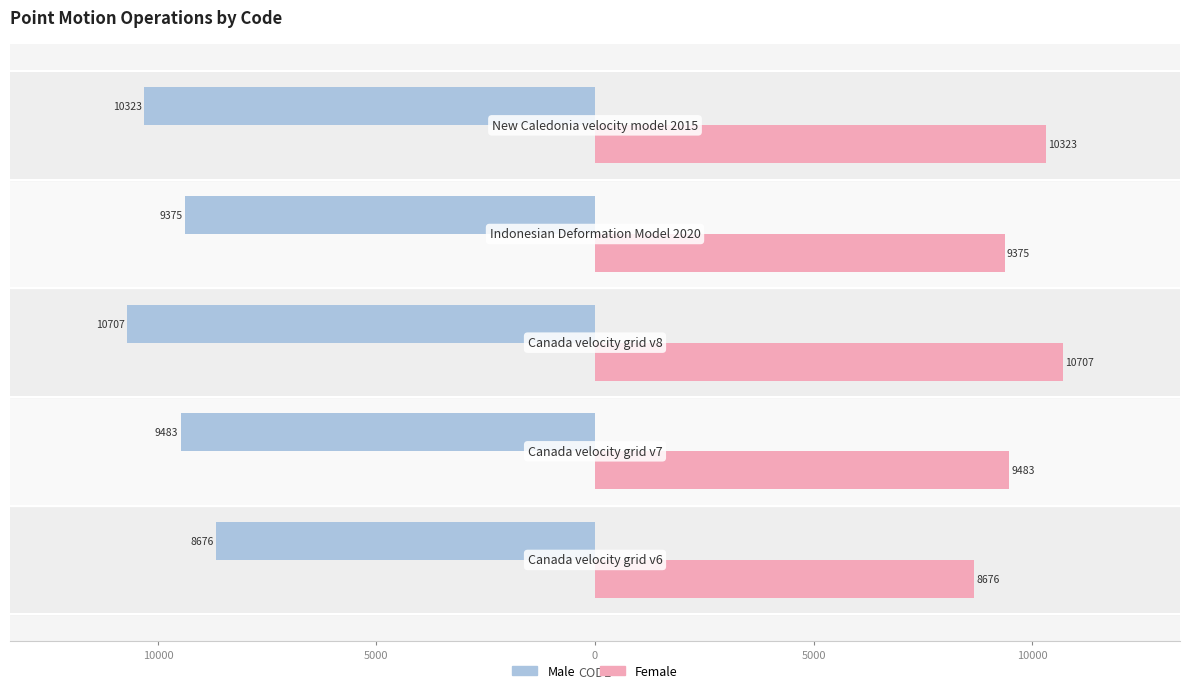

List the series in order of their overall mean, lowest first.

Male, Female